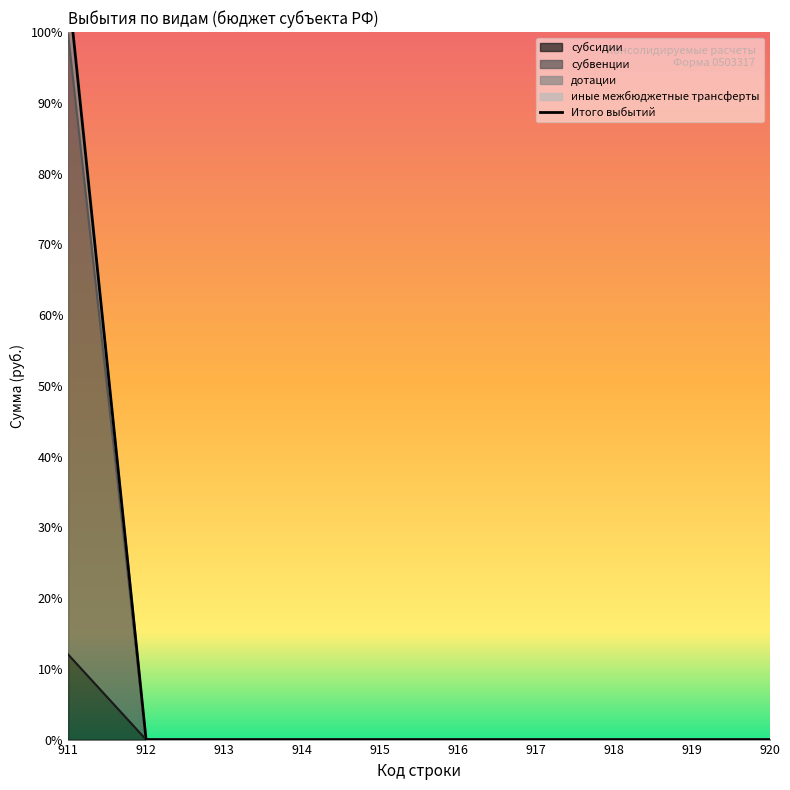

How many data points does each series have?

10